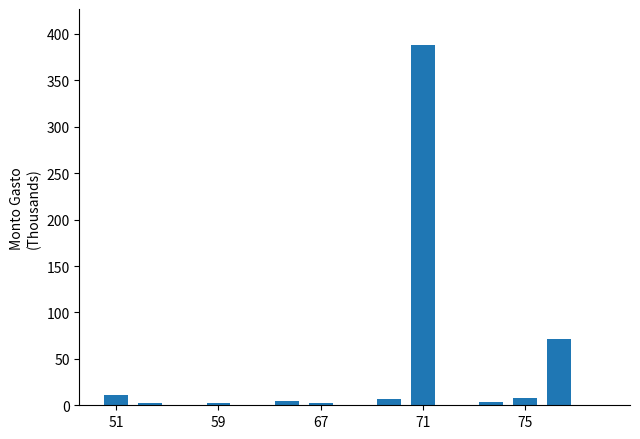

What is the sum of all values?

502.2